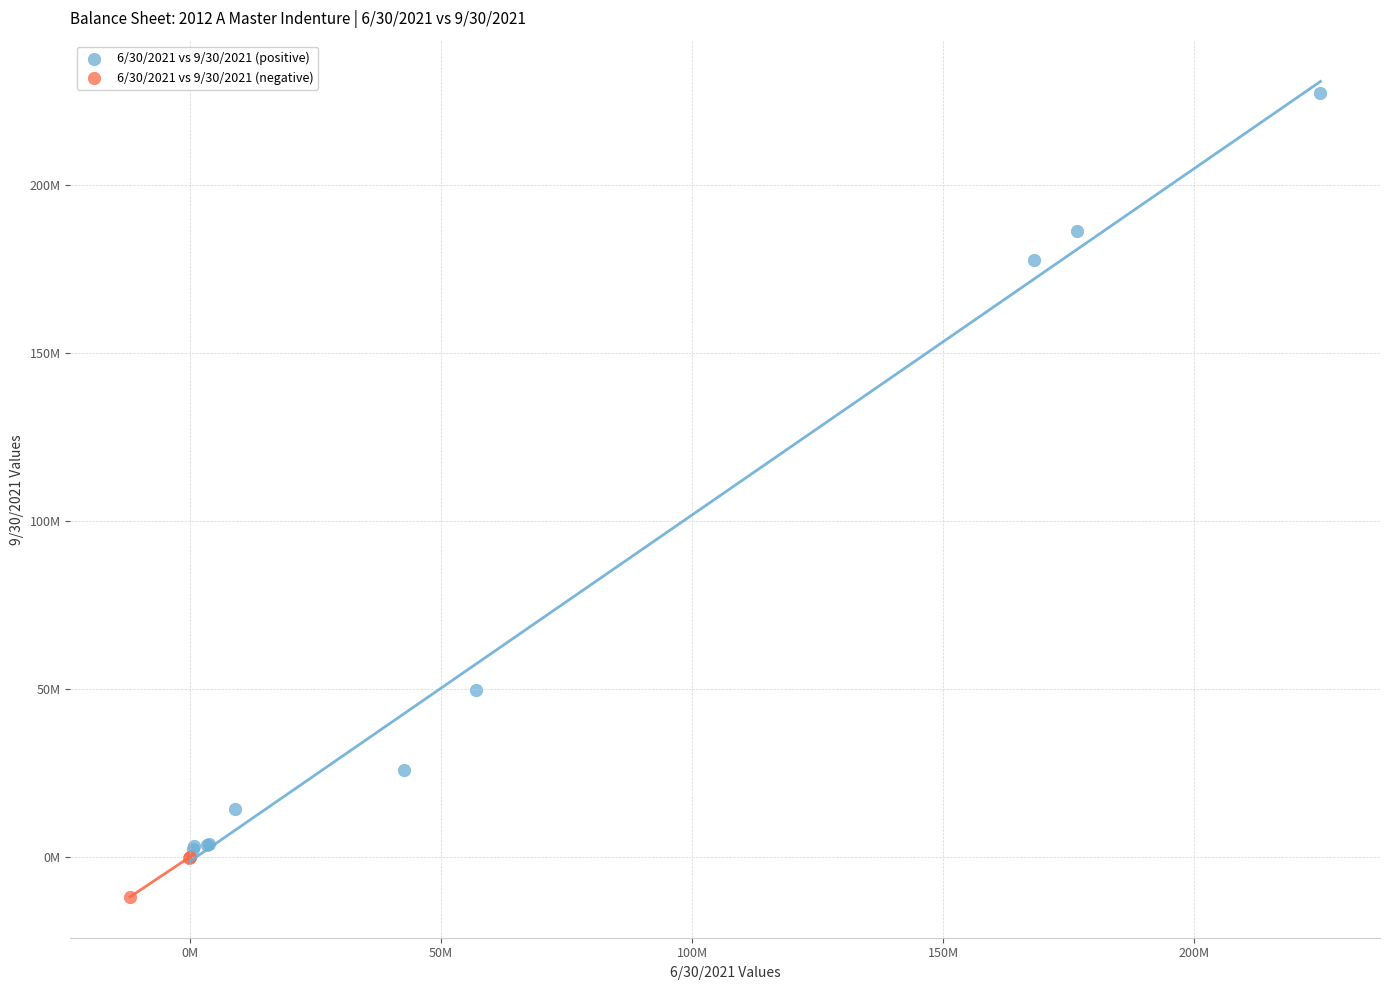

Which series reaches the minimum Y coordinate?

6/30/2021 vs 9/30/2021 (negative)